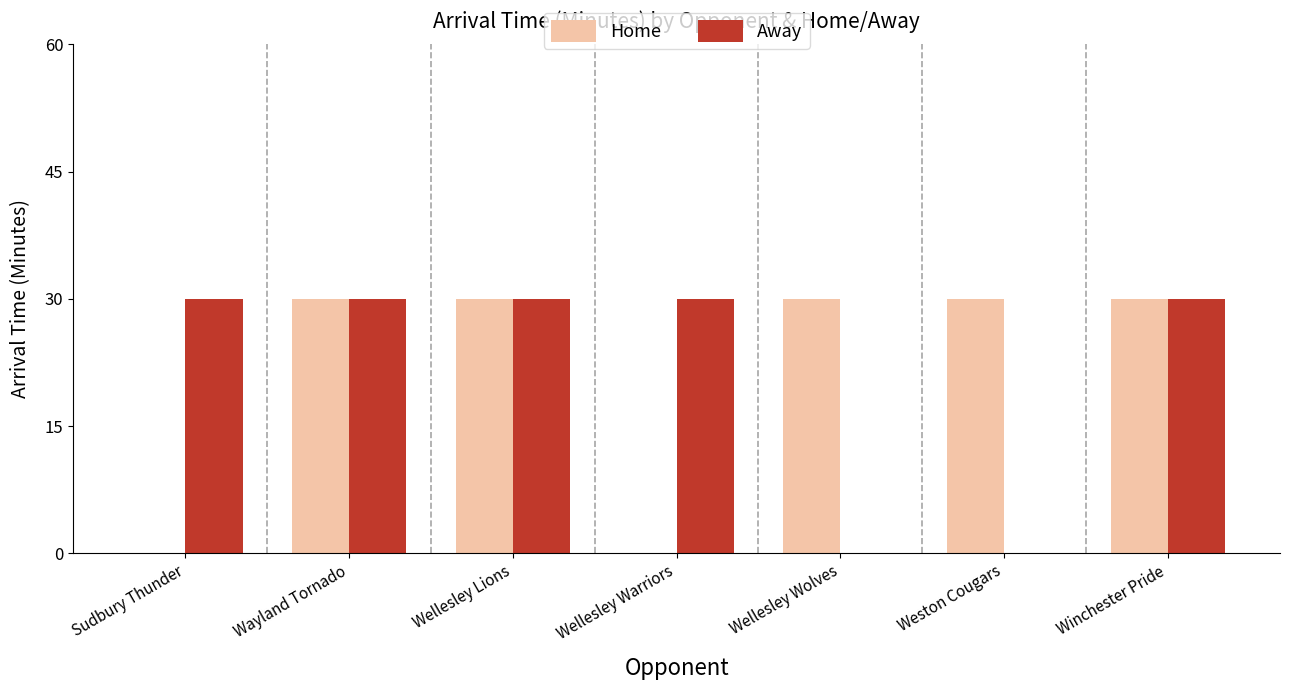

What is the maximum value for Home?

30